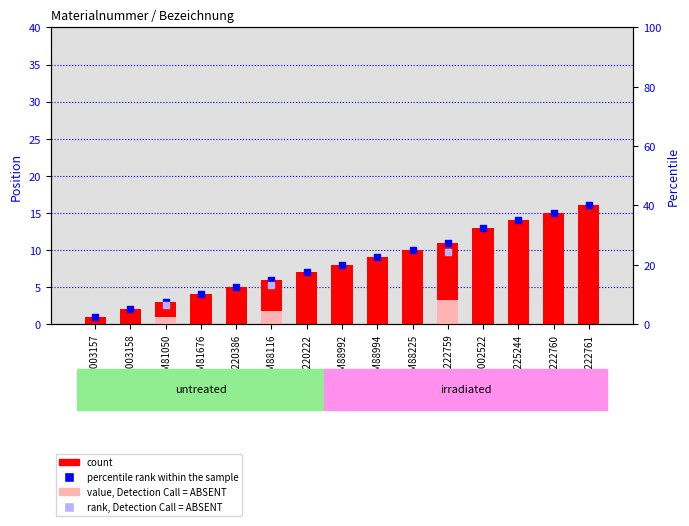

What is the change in value from M81050 to 1222759?

+8